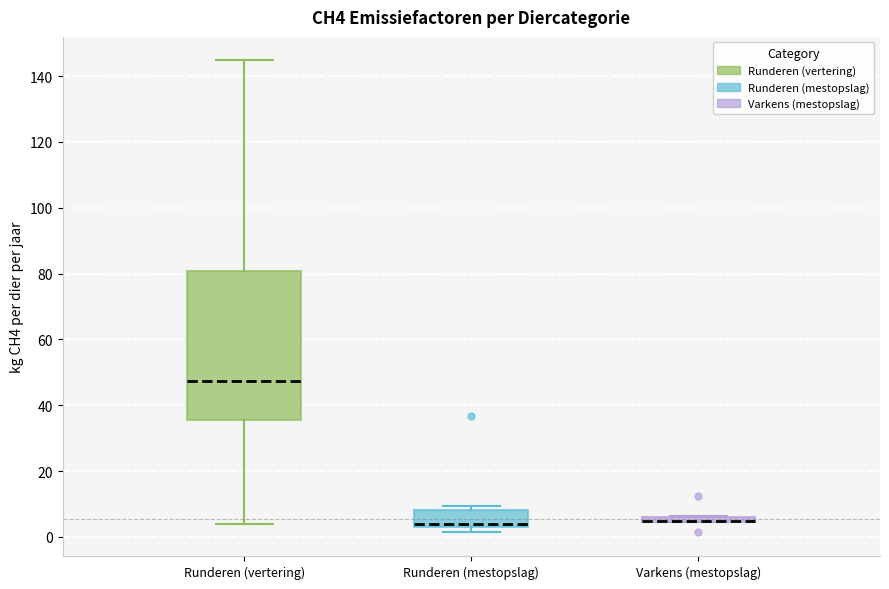

Where is the upper edge of the box for Varkens (mestopslag) on the y-axis? The values are not printed on the chart, so give them approximately, as read against the axis.

6